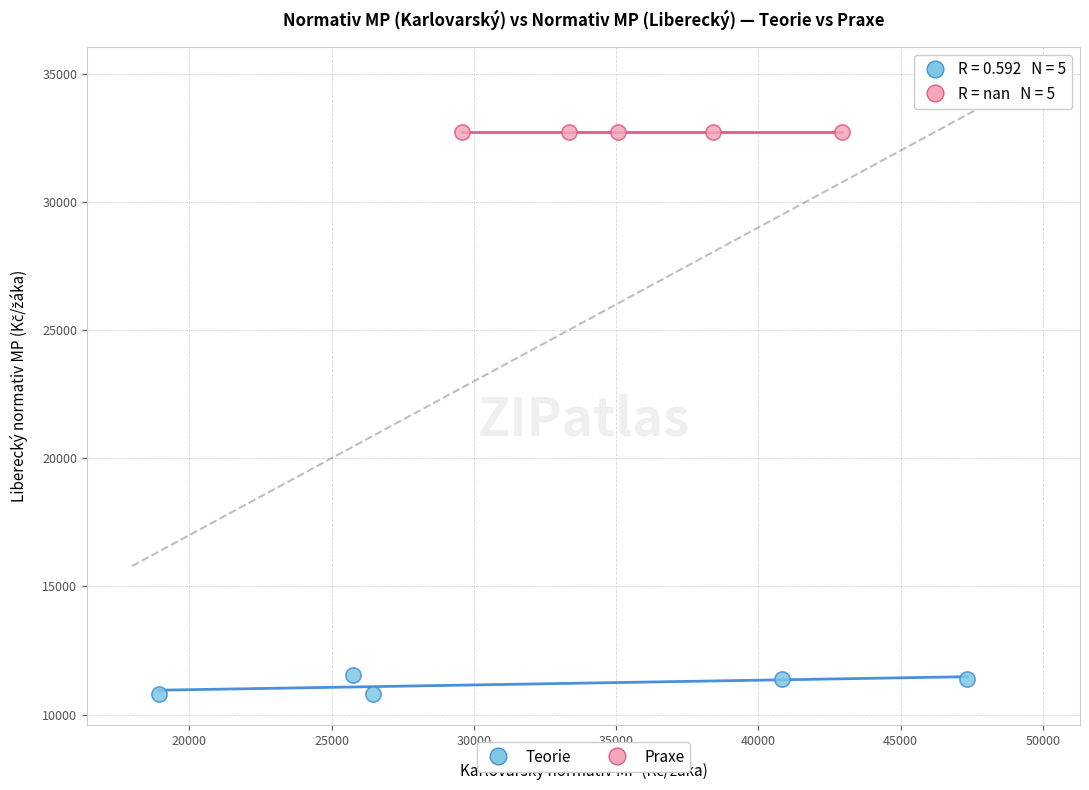

Which series reaches the maximum Y coordinate?

Praxe